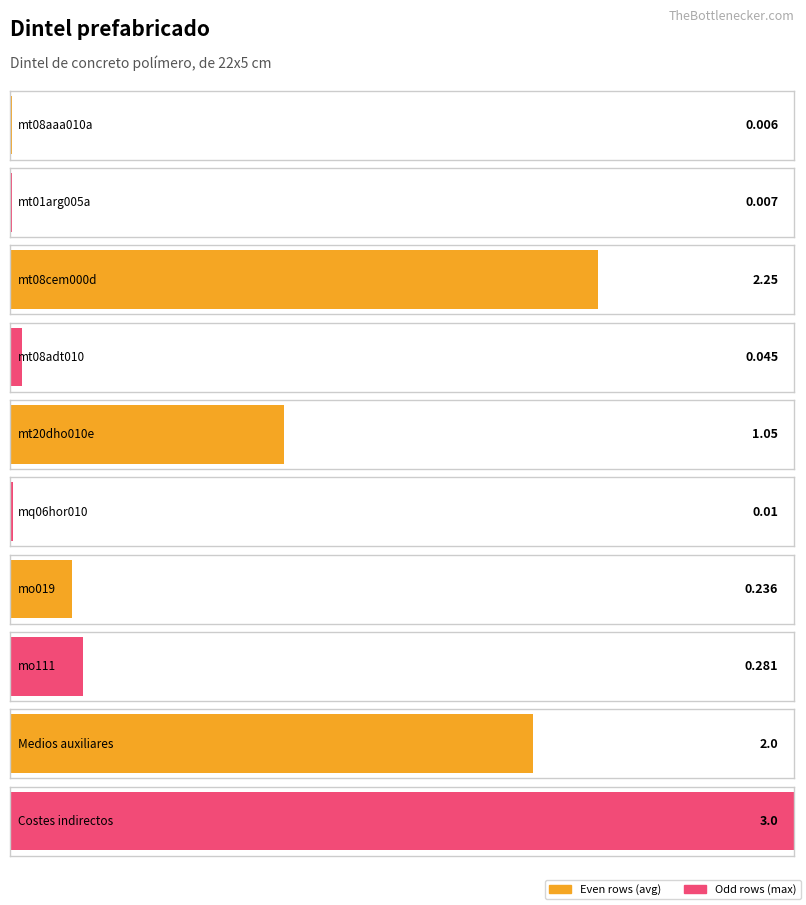

What is the difference between the values at mt08adt010 and mo019?

0.2